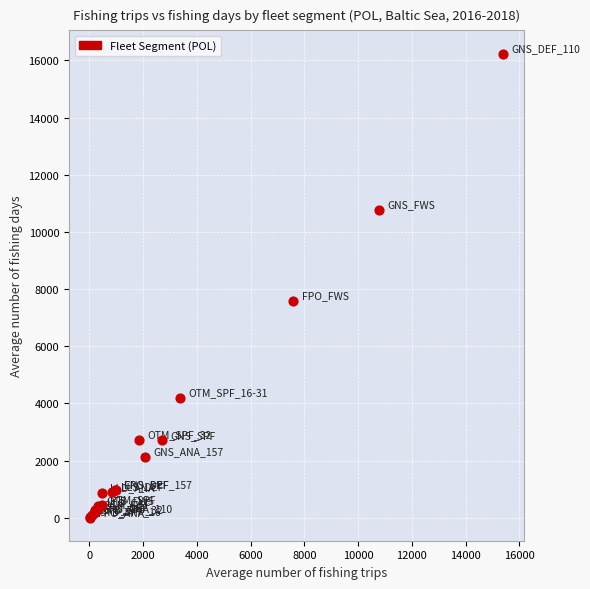

What Y value in the scatter plot is closest to 8124?

7582.3